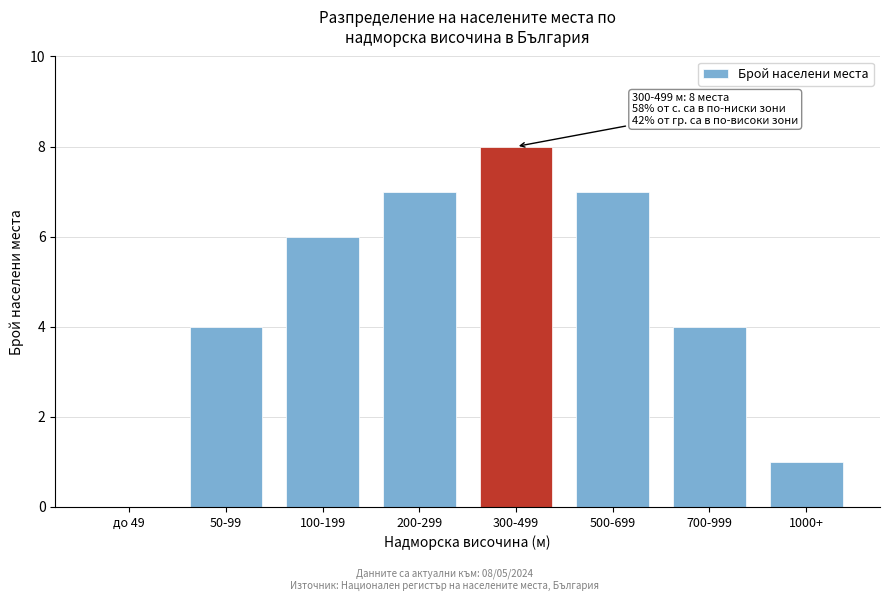

Reading left to right, list all the values displayed in this chart.

до 49=0	50-99=4	100-199=6	200-299=7	300-499=8	500-699=7	700-999=4	1000+=1